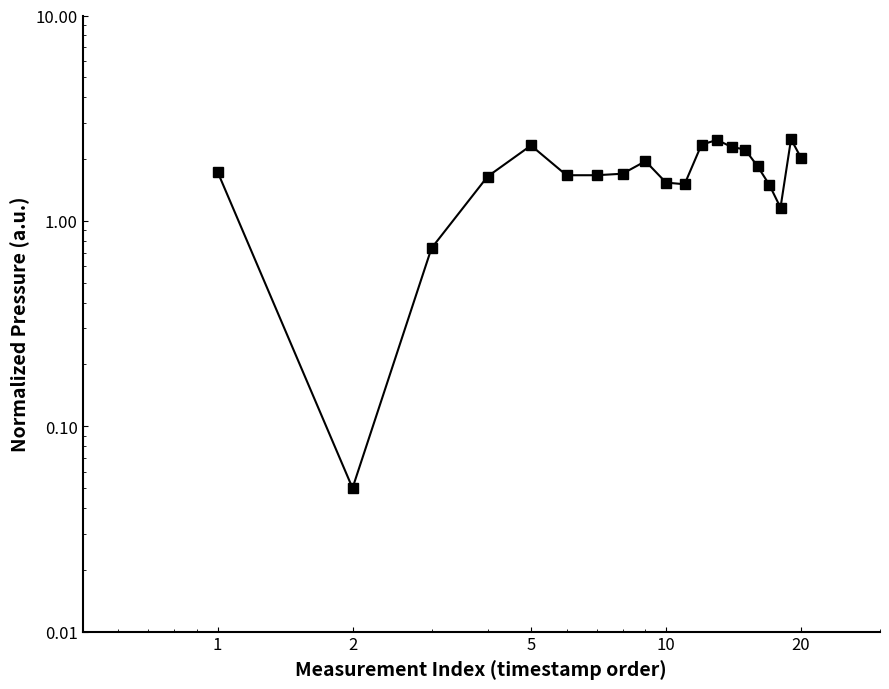

How many values exceed 1?

18